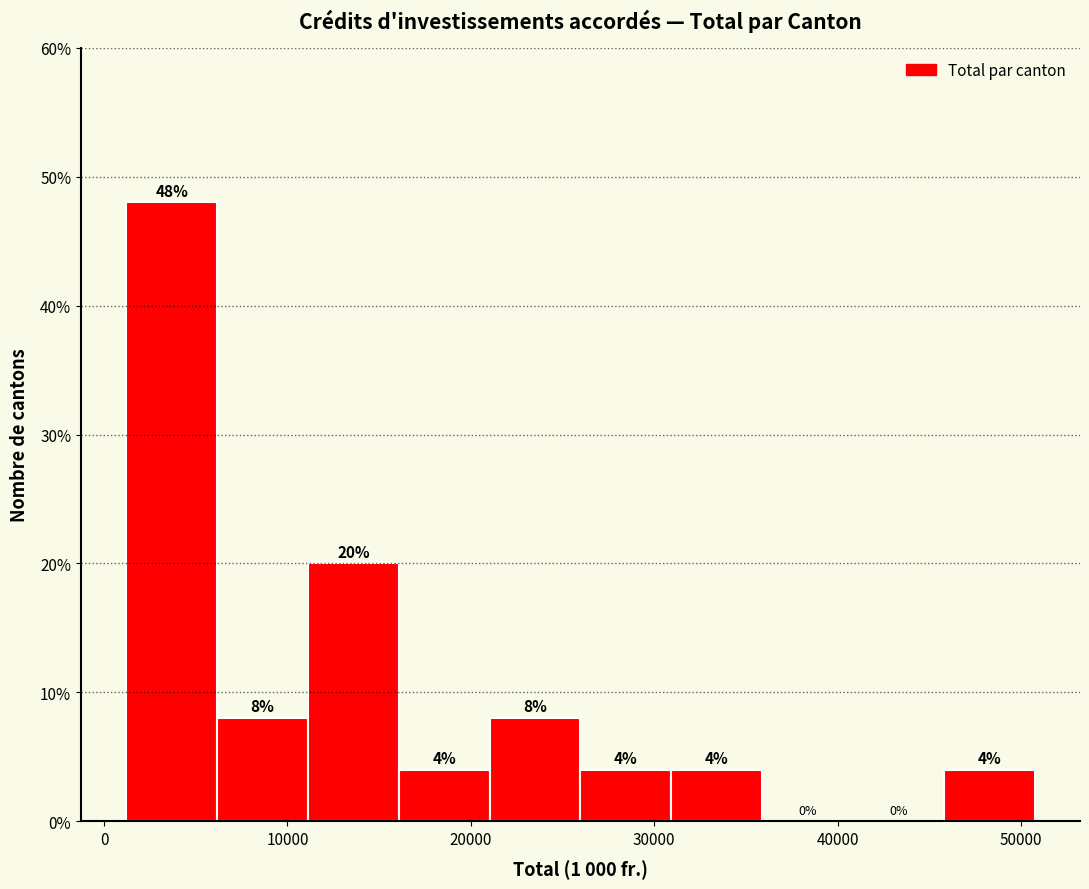

What is the height of the bar covering 26000 to 31000 on the x-axis? The bar edges are not printed on the chart, so give them approximately, as read against the axis.

4